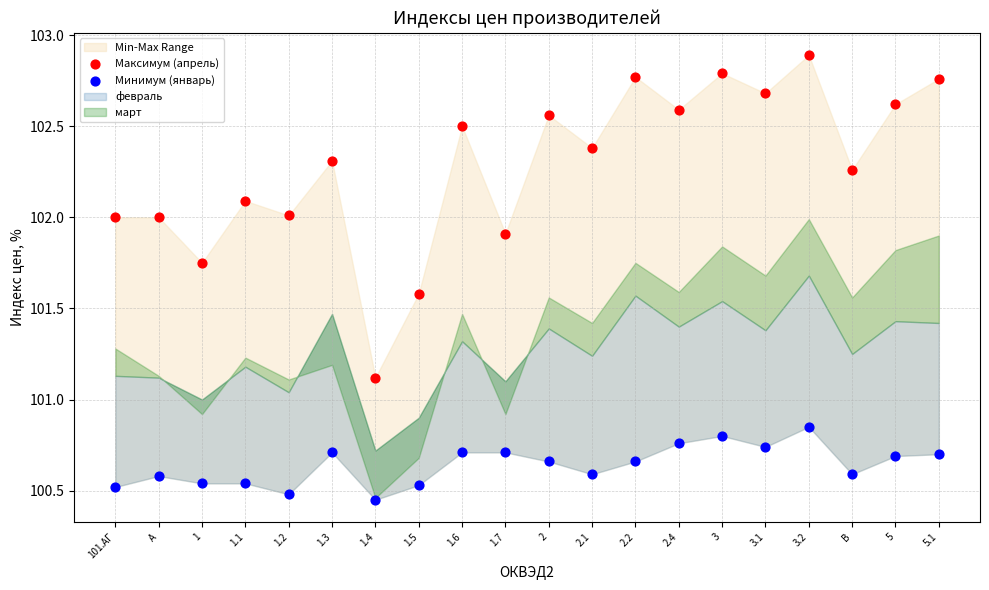

Which series contains the highest Y value?

Максимум (апрель)